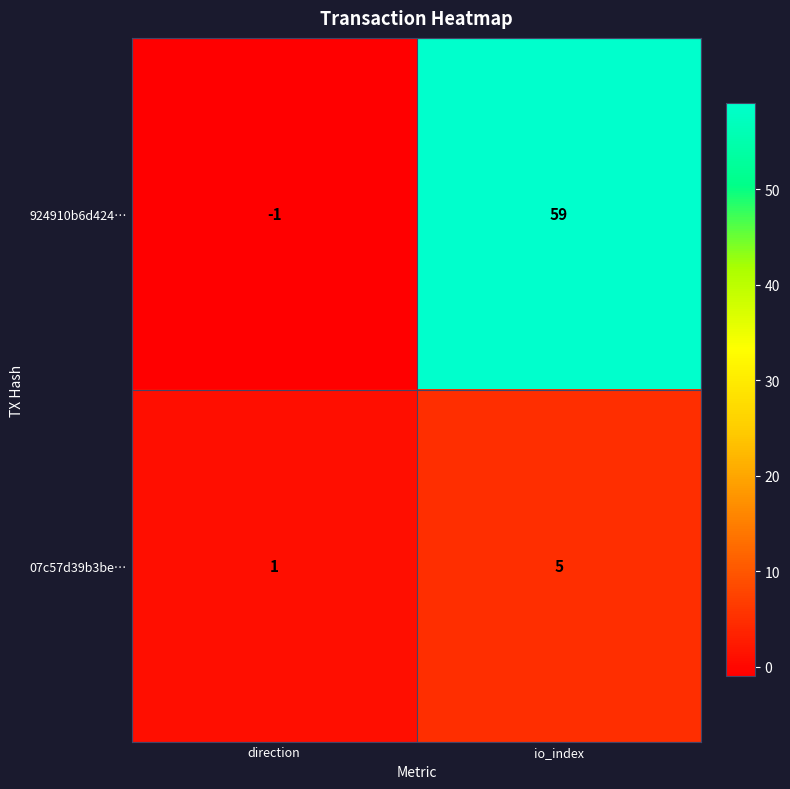

Rank the series by their average value, from highest to lowest.

924910b6d424…, 07c57d39b3be…